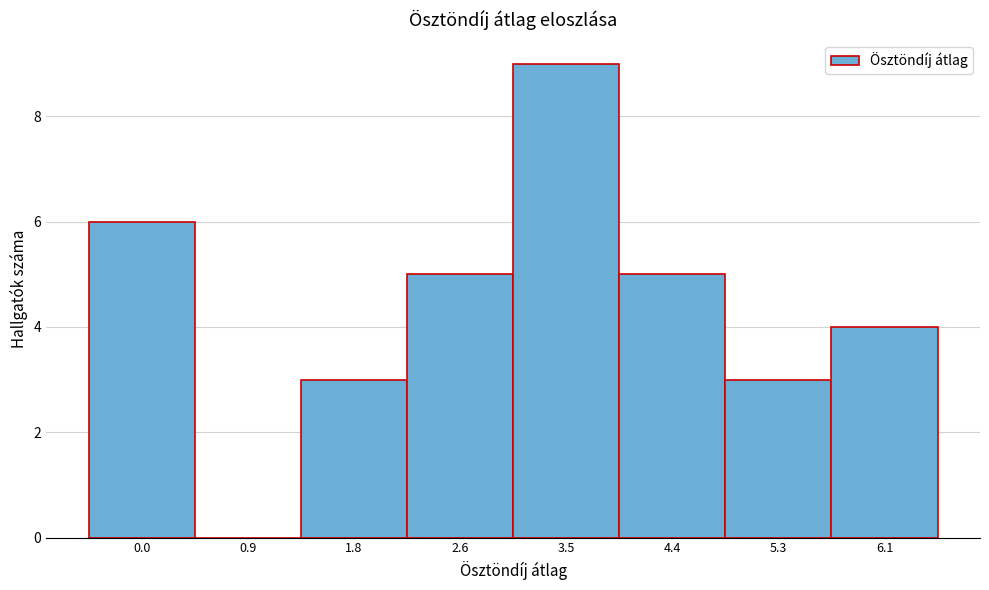

Reading left to right, list all the values displayed in this chart.

0.0=6	0.9=0	1.8=3	2.6=5	3.5=9	4.4=5	5.3=3	6.1=4